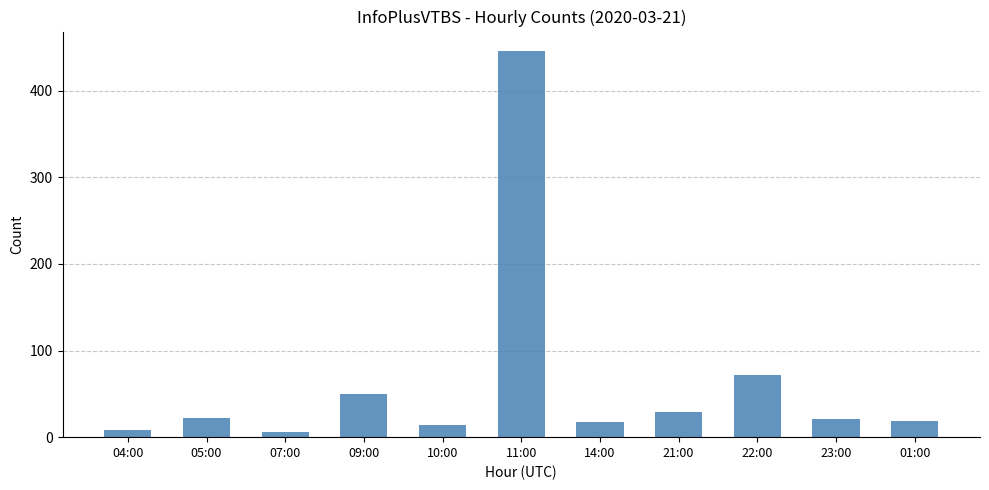

What value does the data have at 21:00?

29